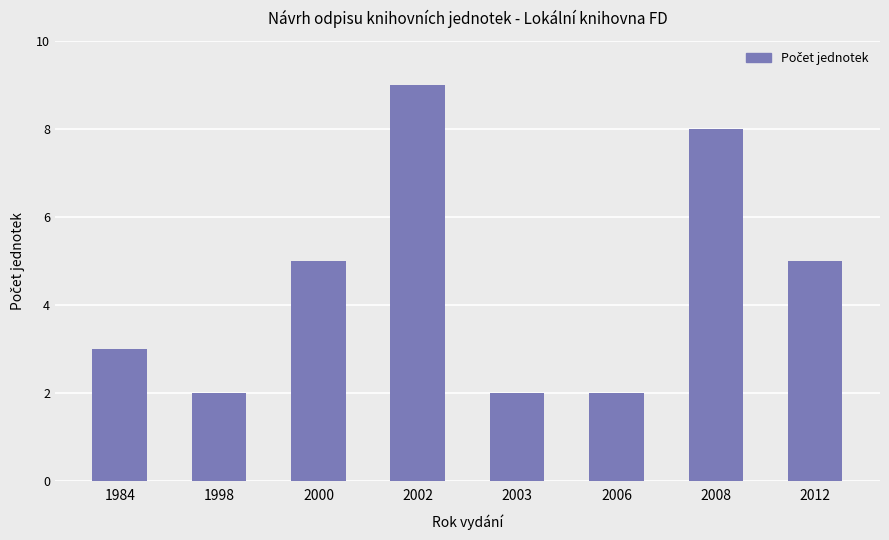

What is the value of the 5th bar from the left?

2